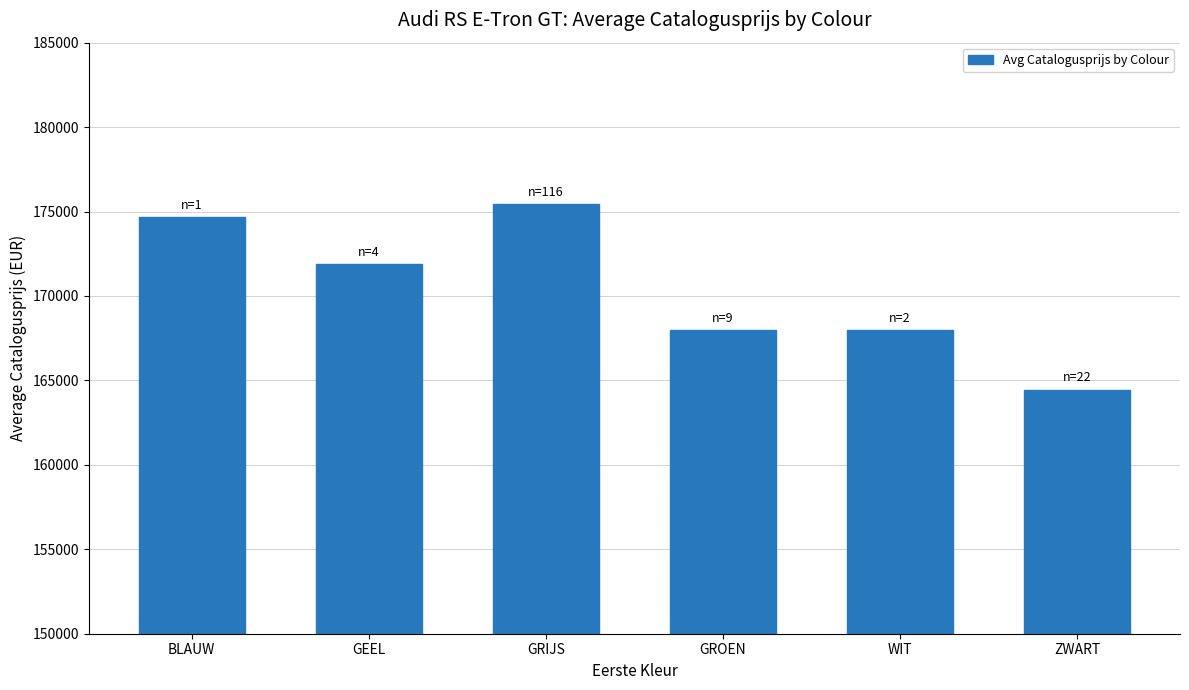

What position from the right is GRIJS?

4